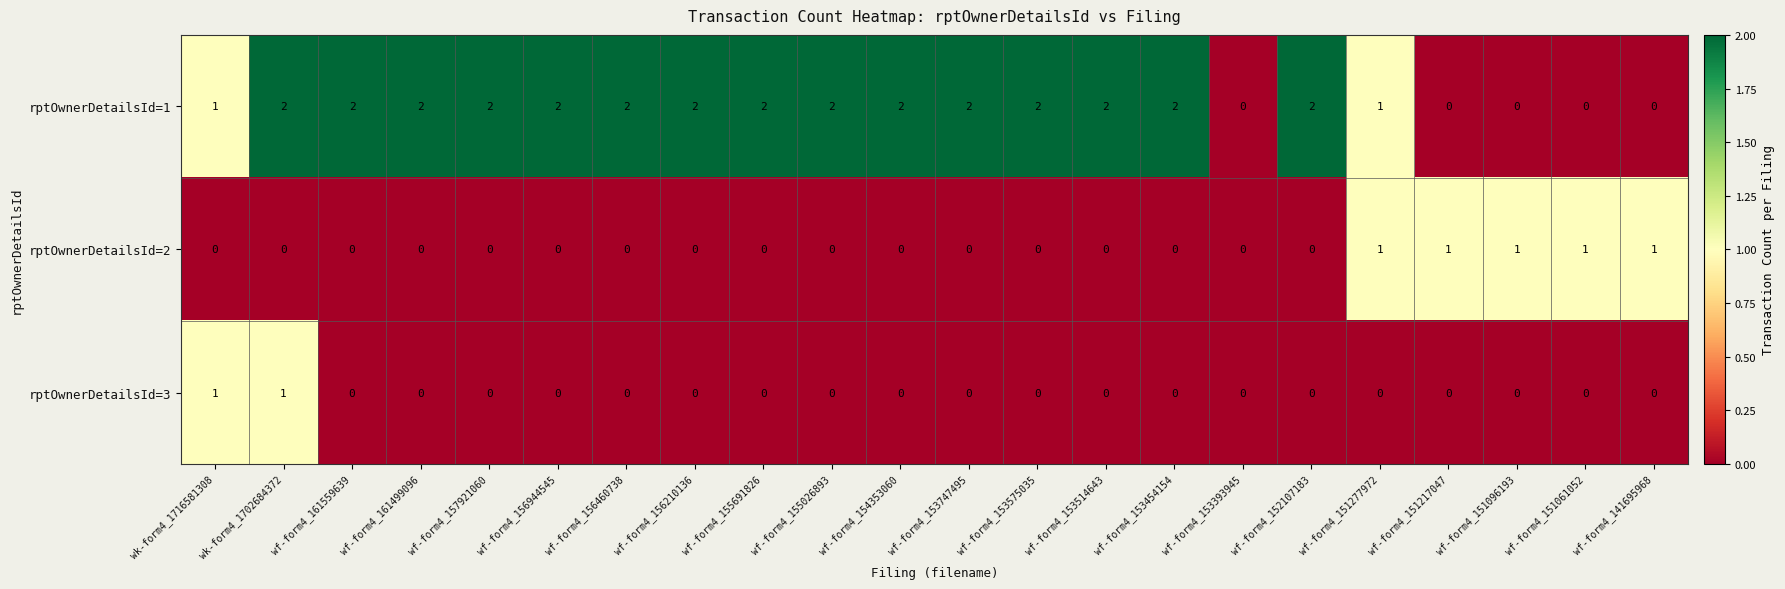

Which series has the largest total across all categories?

rptOwnerDetailsId=1